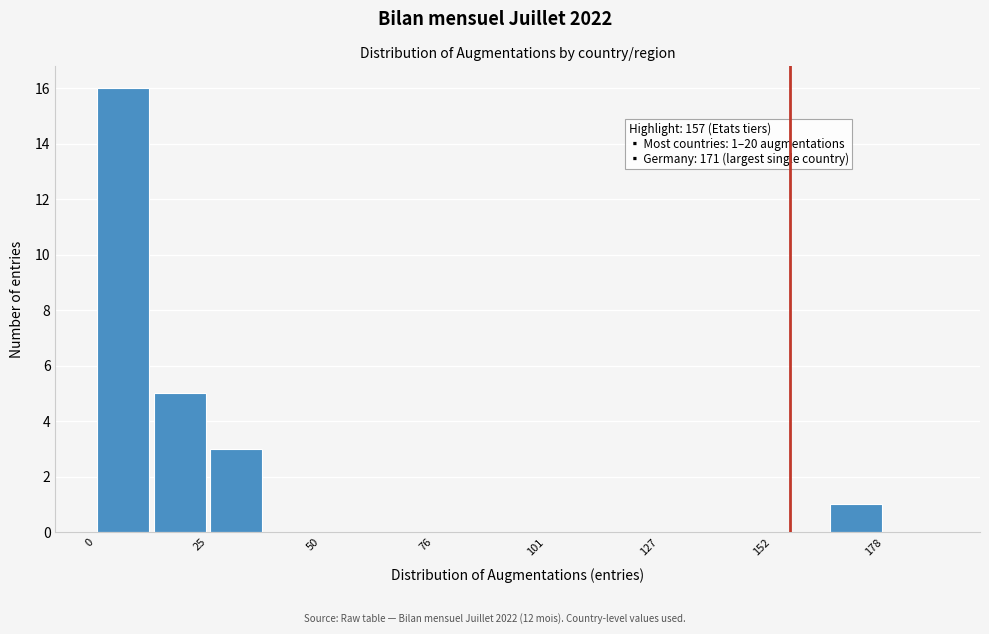

Around what value on the x-axis is the tallest bar? Give the approximate position of its centre, as read against the axis.

5